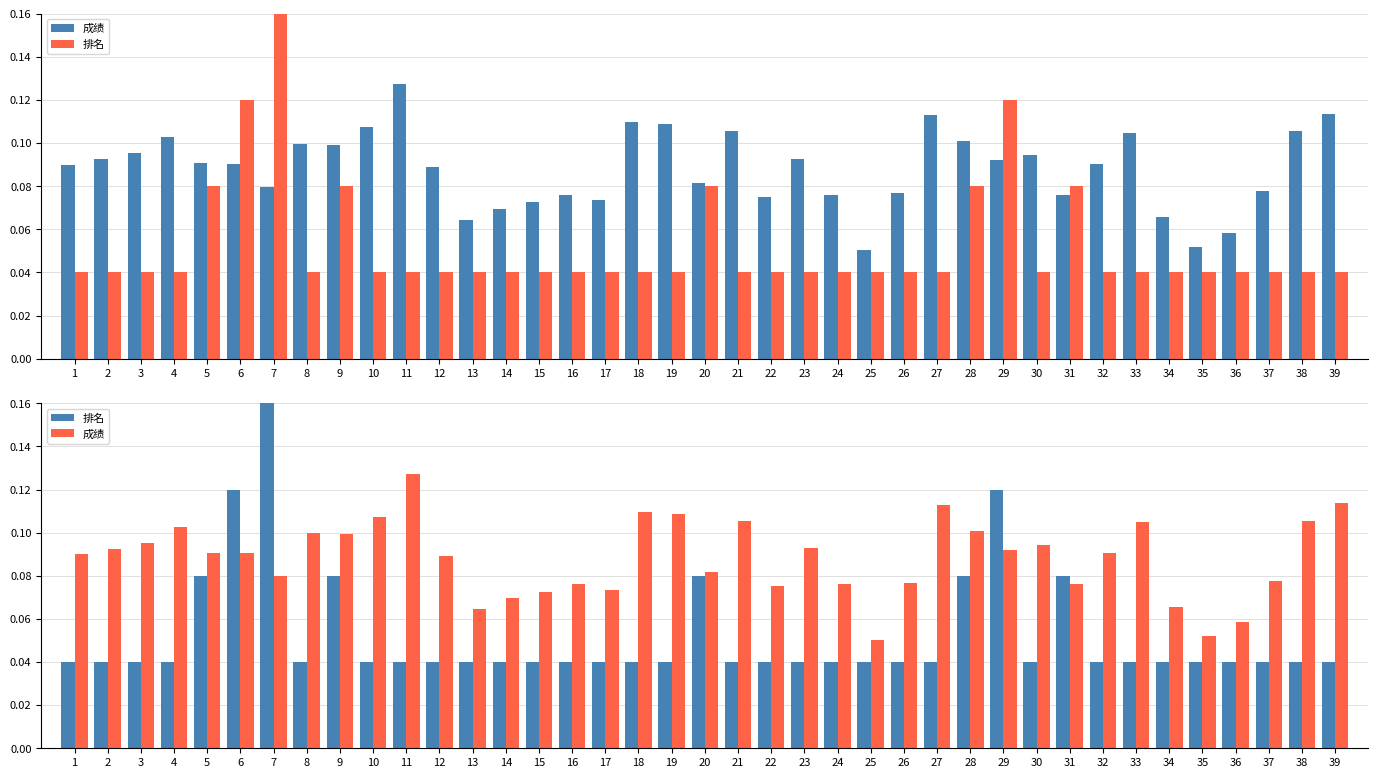

What is the value of the 成绩 bar at the 9th from the left?

0.1